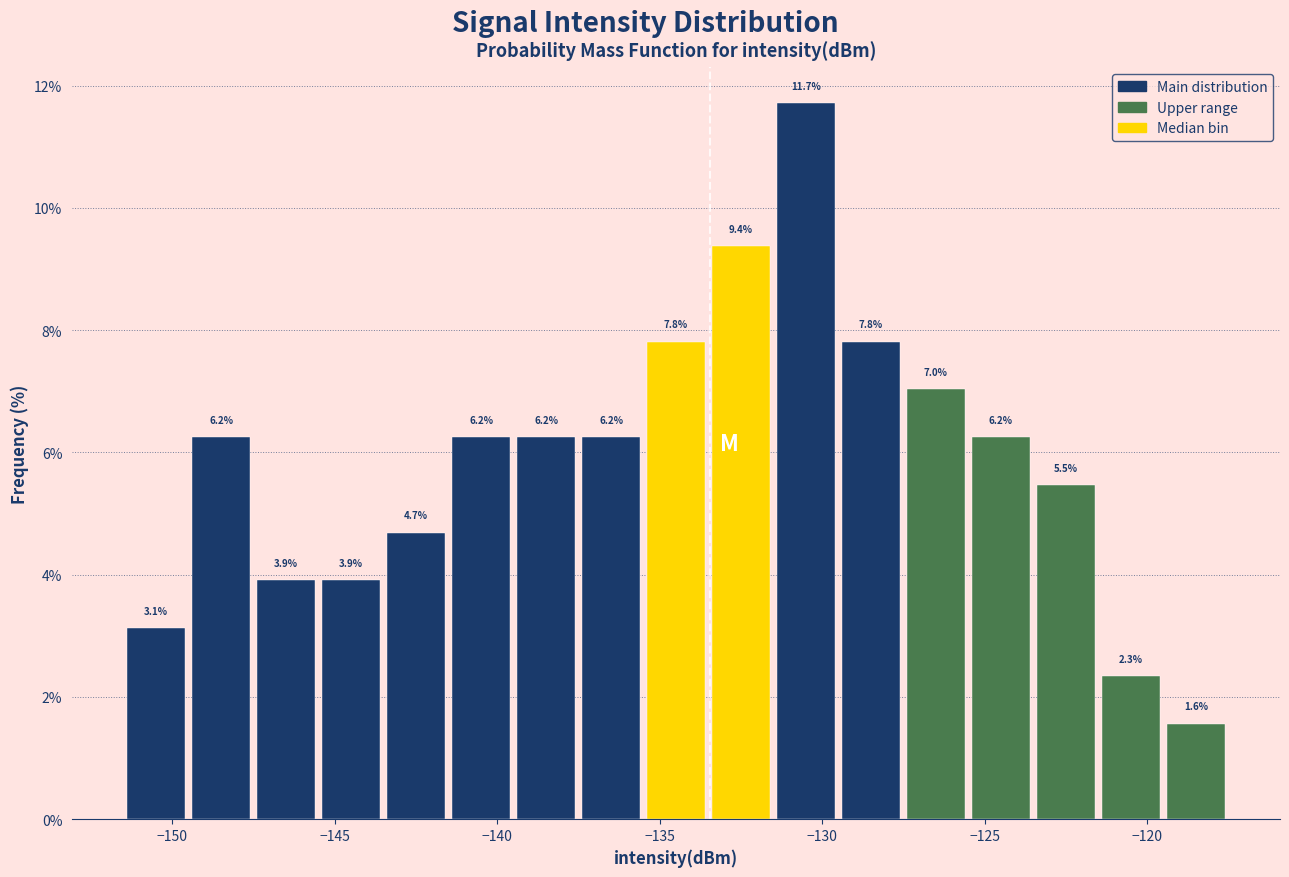

Which range on the x-axis has the tallest bar?

-131.5 to -129.5